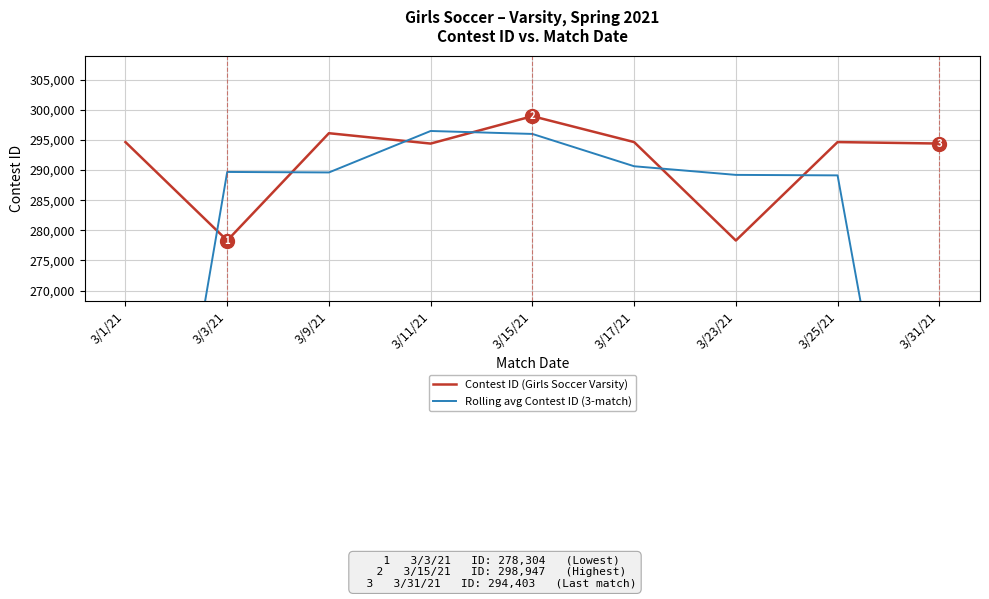

Where do Rolling avg Contest ID (3-match) and Contest ID (Girls Soccer Varsity) first cross each other?

3/1/21 and 3/3/21